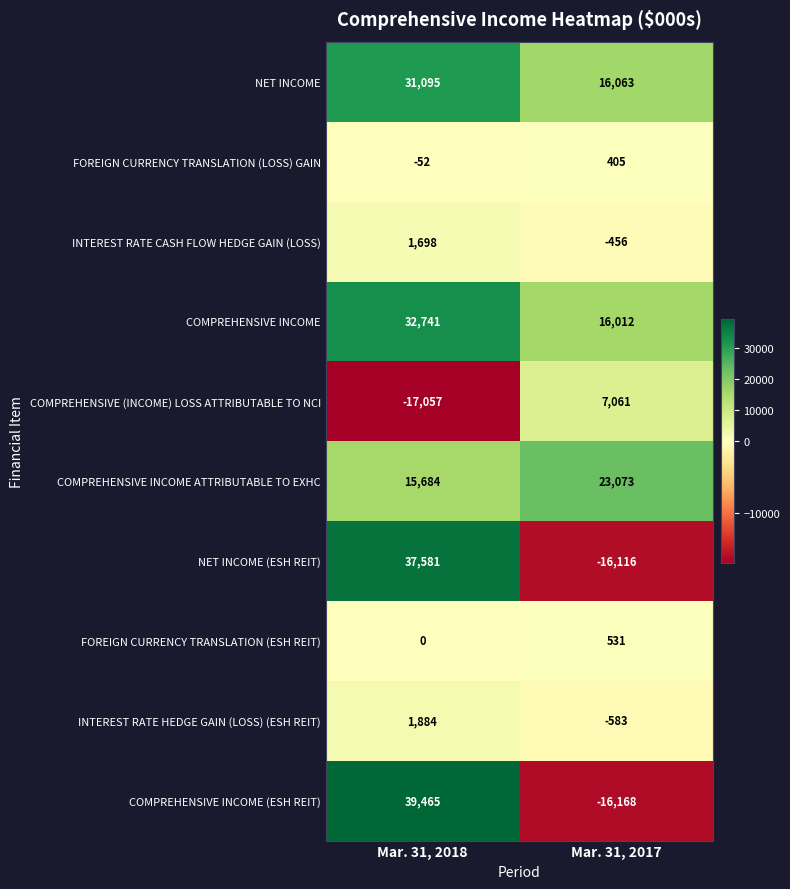

How many categories are shown in the chart?

2